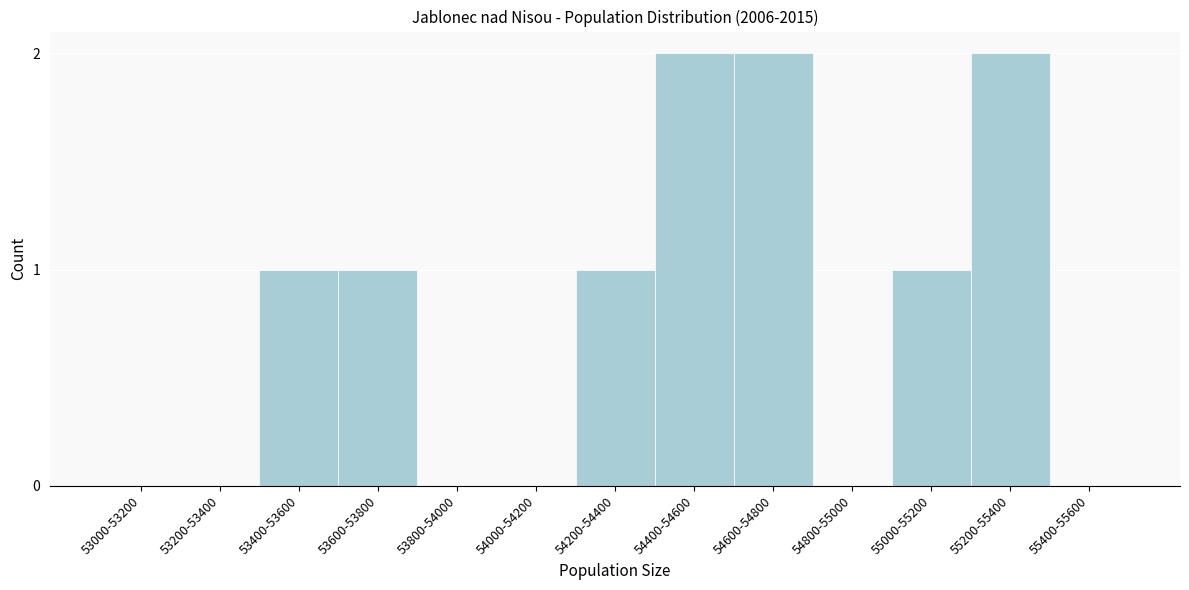

Reading left to right, transcribe all the data shown in this chart.

53000-53200=0	53200-53400=0	53400-53600=1	53600-53800=1	53800-54000=0	54000-54200=0	54200-54400=1	54400-54600=2	54600-54800=2	54800-55000=0	55000-55200=1	55200-55400=2	55400-55600=0